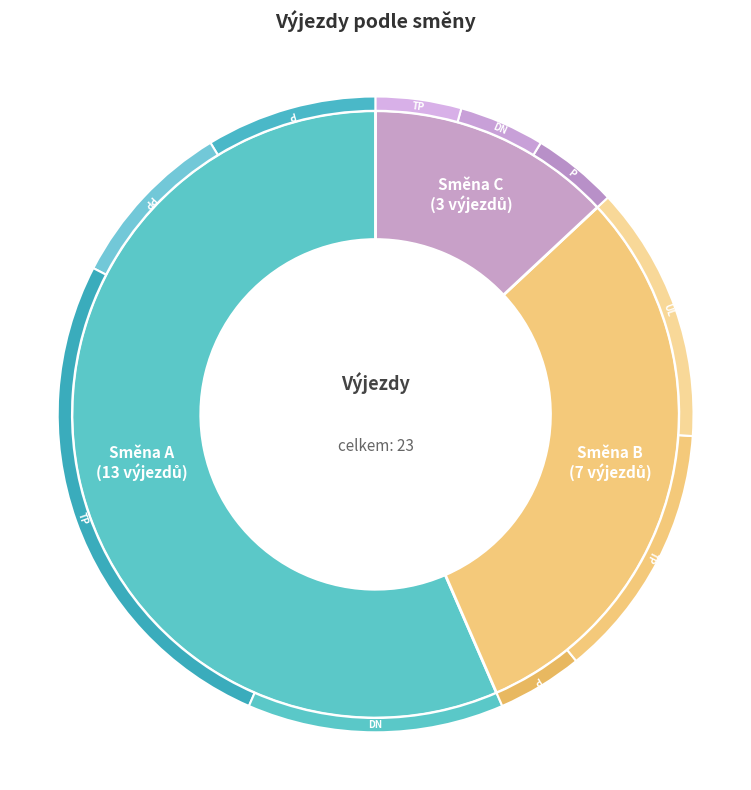

Which category has the smallest portion of the pie?

C